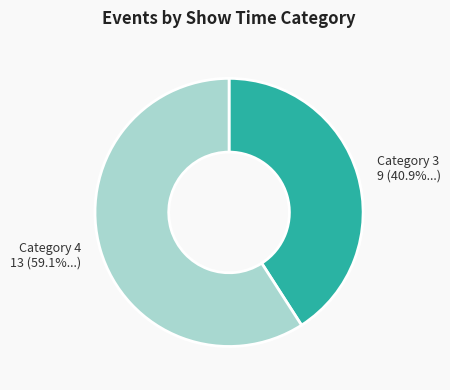

What is the total percentage of Category 3 and Category 4?

100.0%